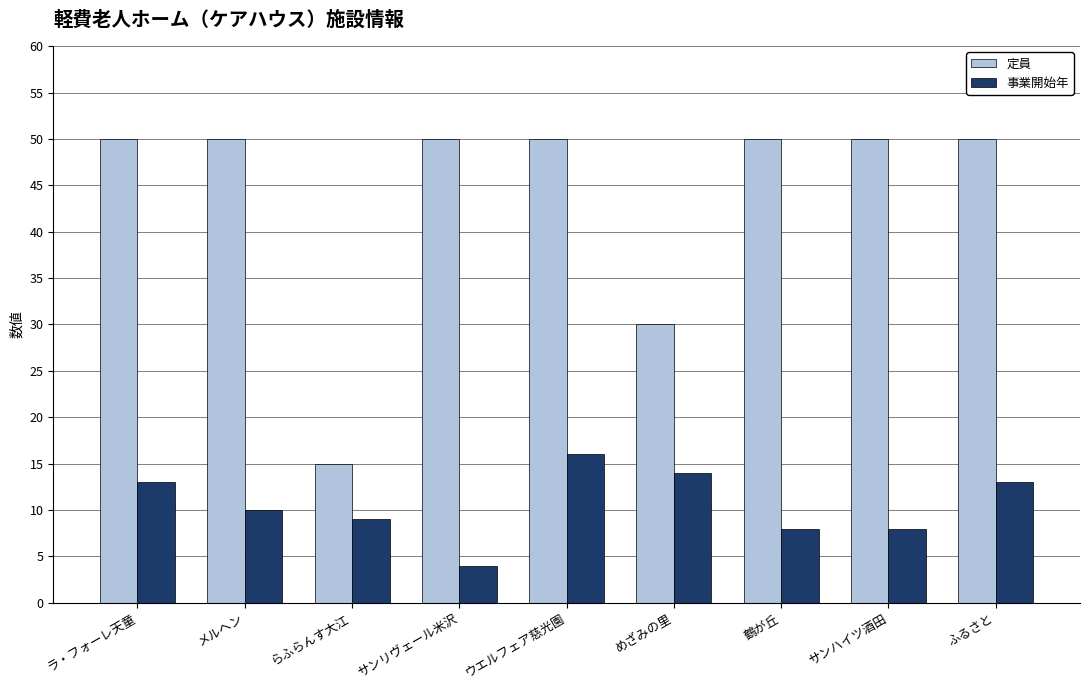

Which series has the widest spread of values?

定員